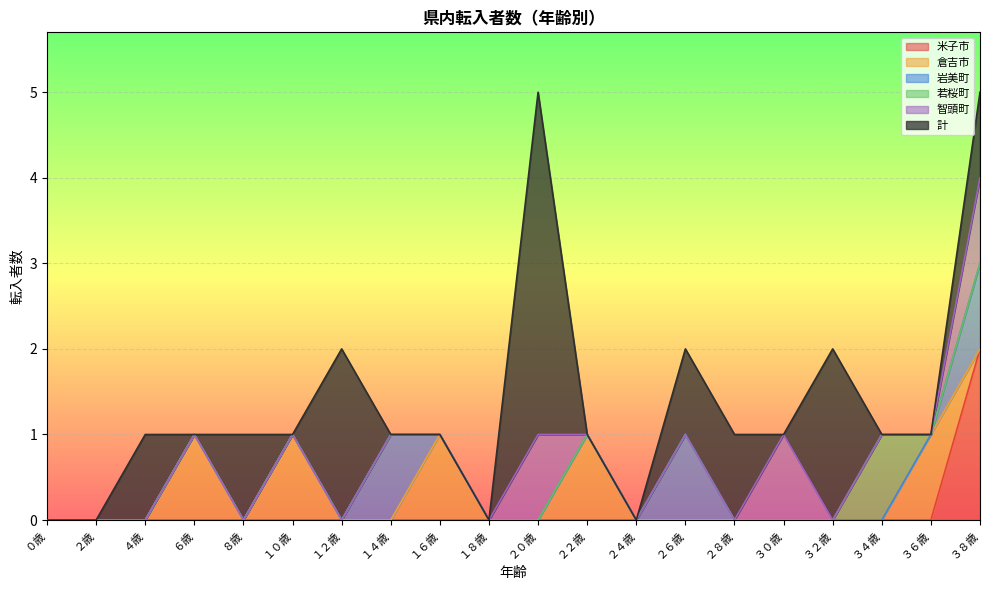

What is the total value across all series at ３２歳?

2